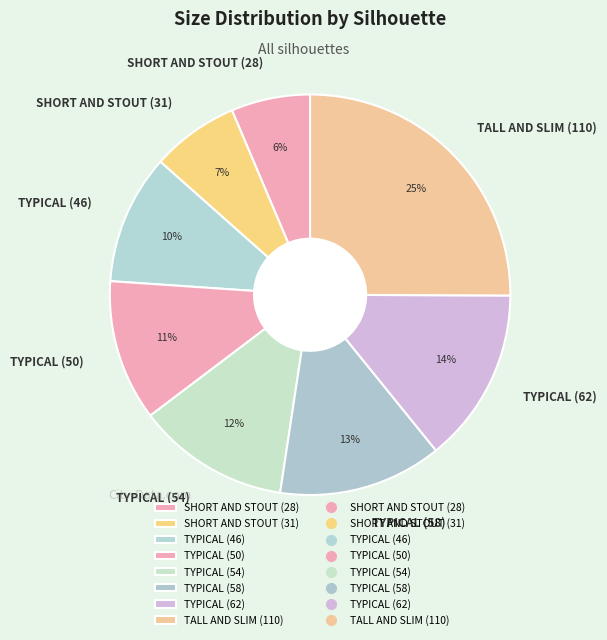

What percentage is the TYPICAL (58) slice, to the nearest percent?

13%